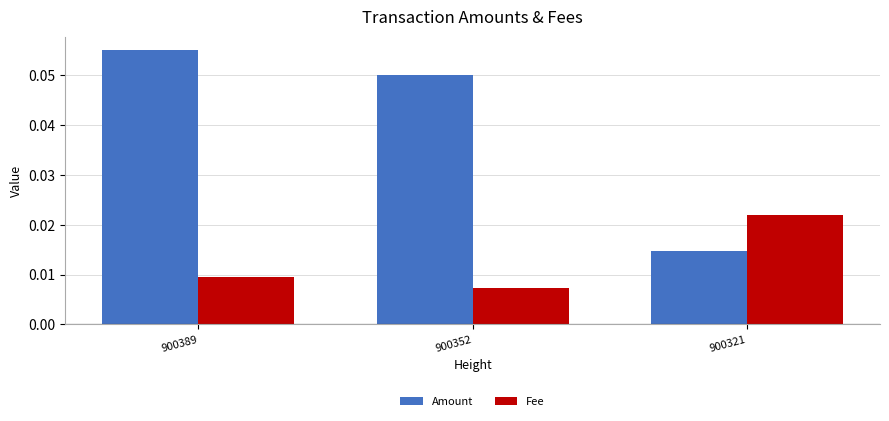

At which label does Fee reach its minimum?

900352